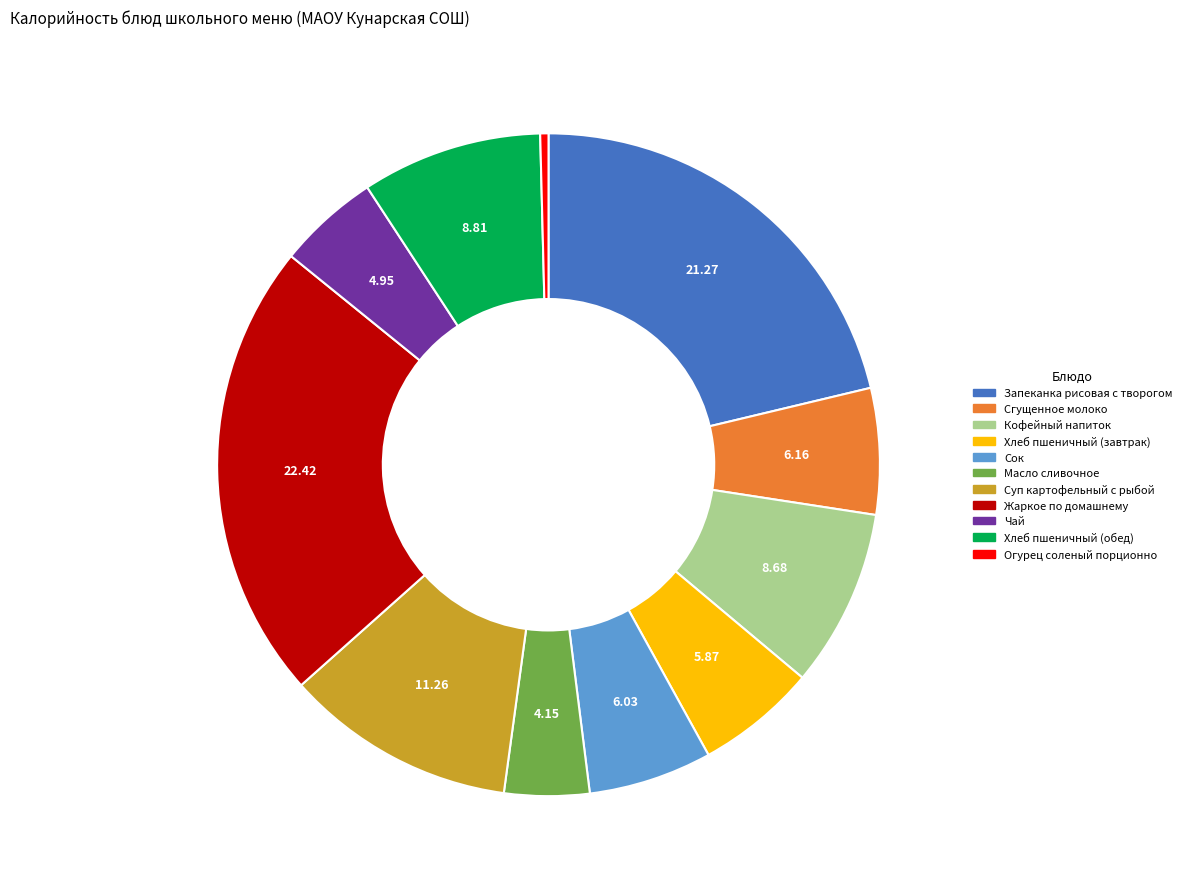

Is it true that Кофейный напиток is 3% of the pie?

False